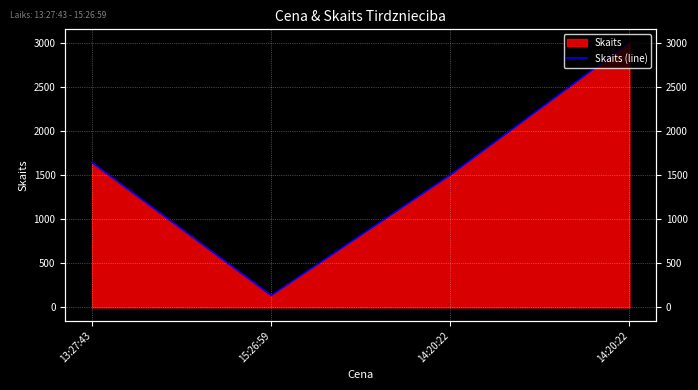

What is the label of the 2nd point from the right?

14:20:22